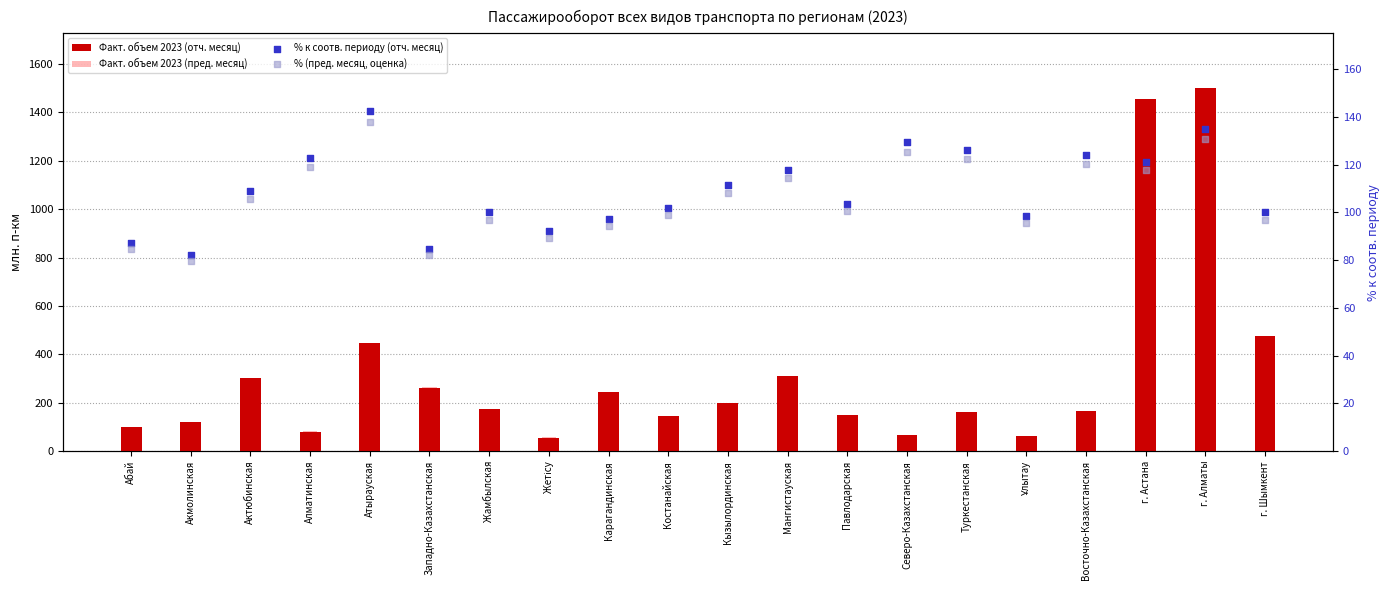

Which series has the largest Y range (max minus min)?

Факт. объем 2023 (отч. месяц)